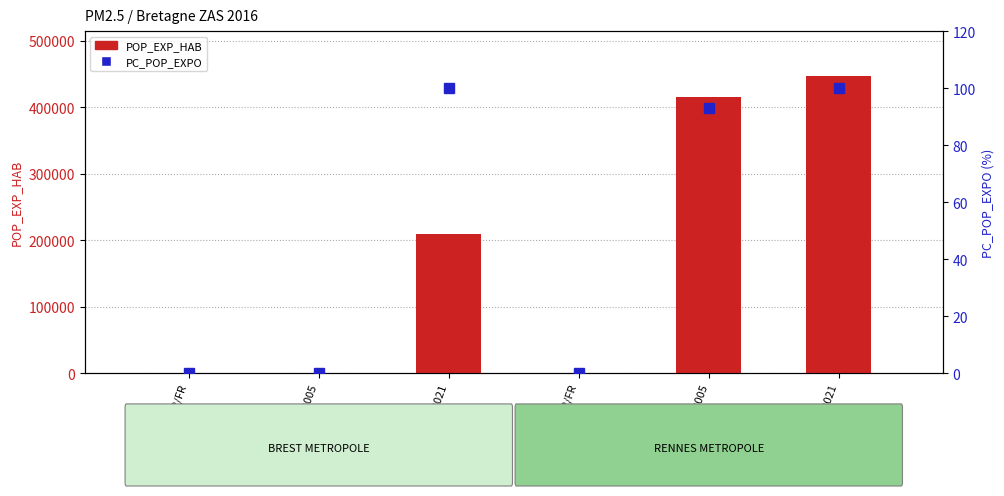

How many values in the PC_POP_EXPO series are below 93?

3